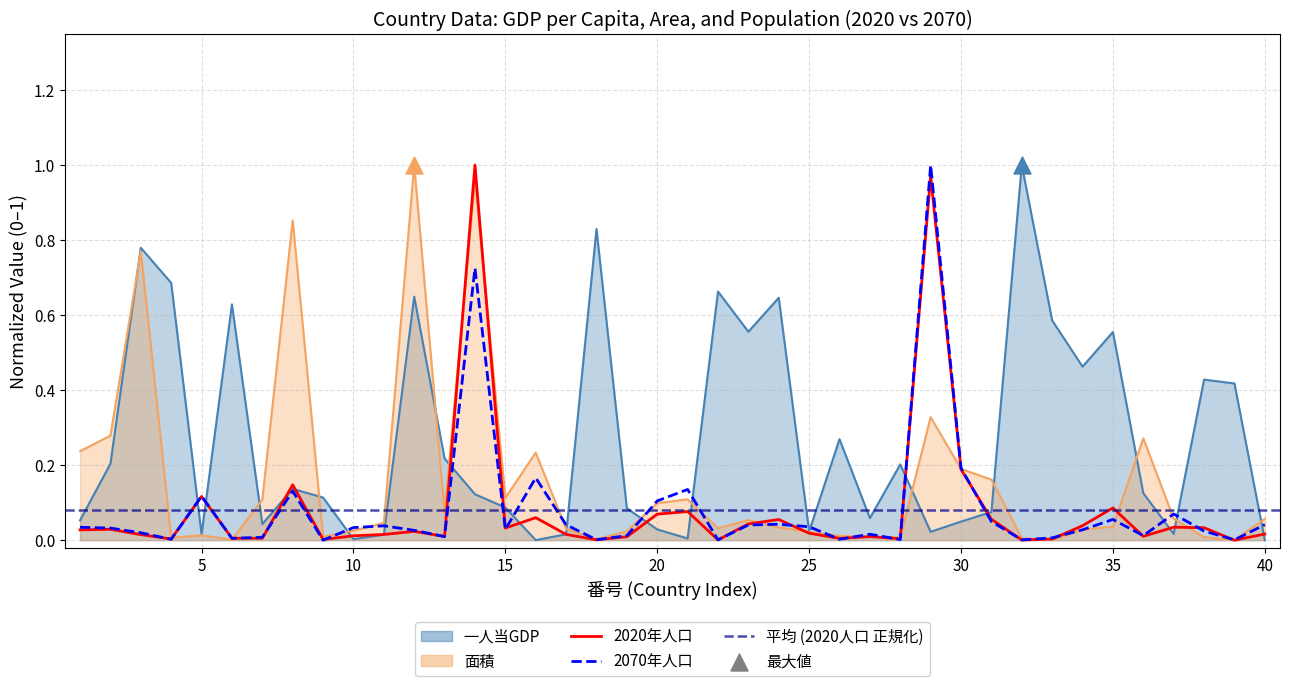

Which series contains the highest Y value?

一人当GDP